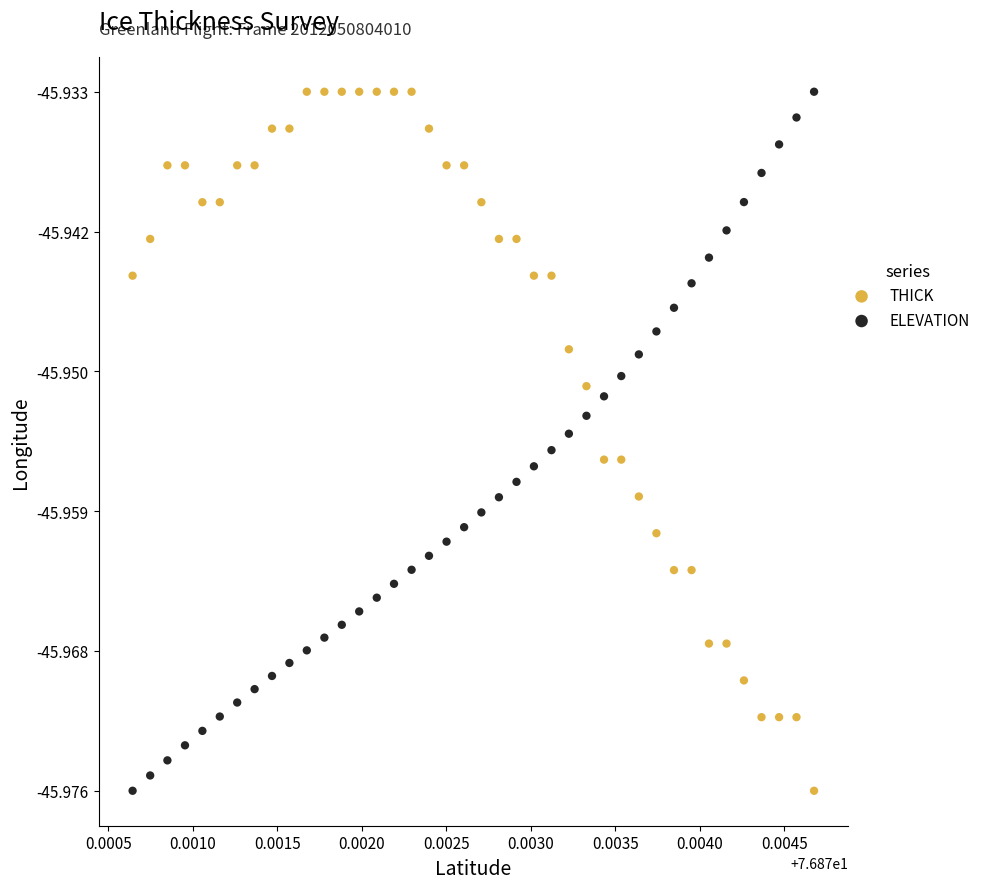

What are all the series names shown in the legend?

THICK, ELEVATION